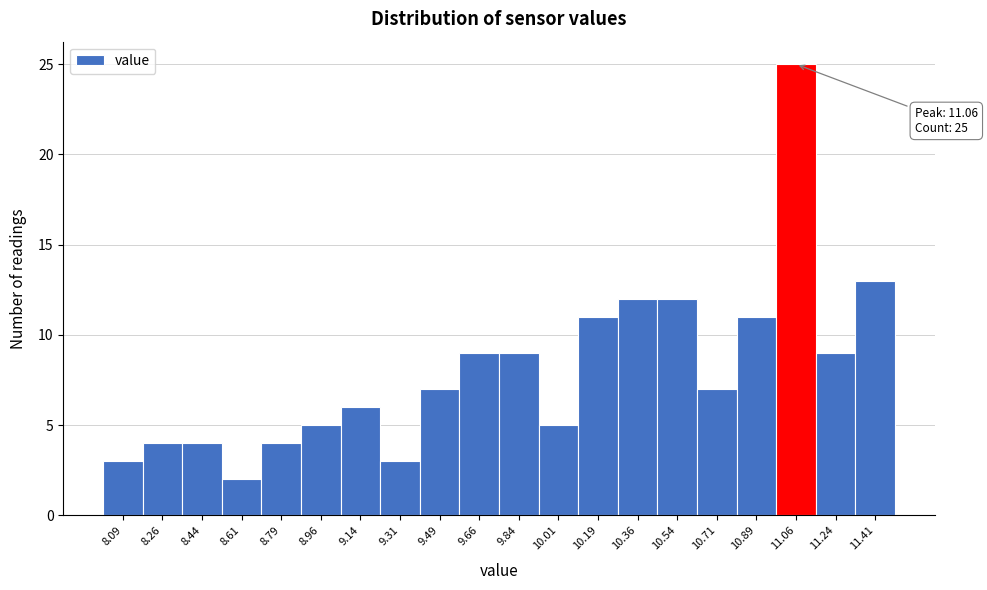

Which range on the x-axis has the tallest bar?

10.975 to 11.150